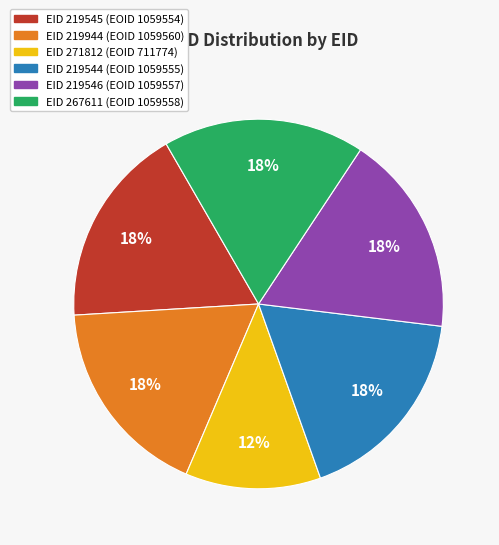

To the nearest percent, what is the average slice percentage?

17%